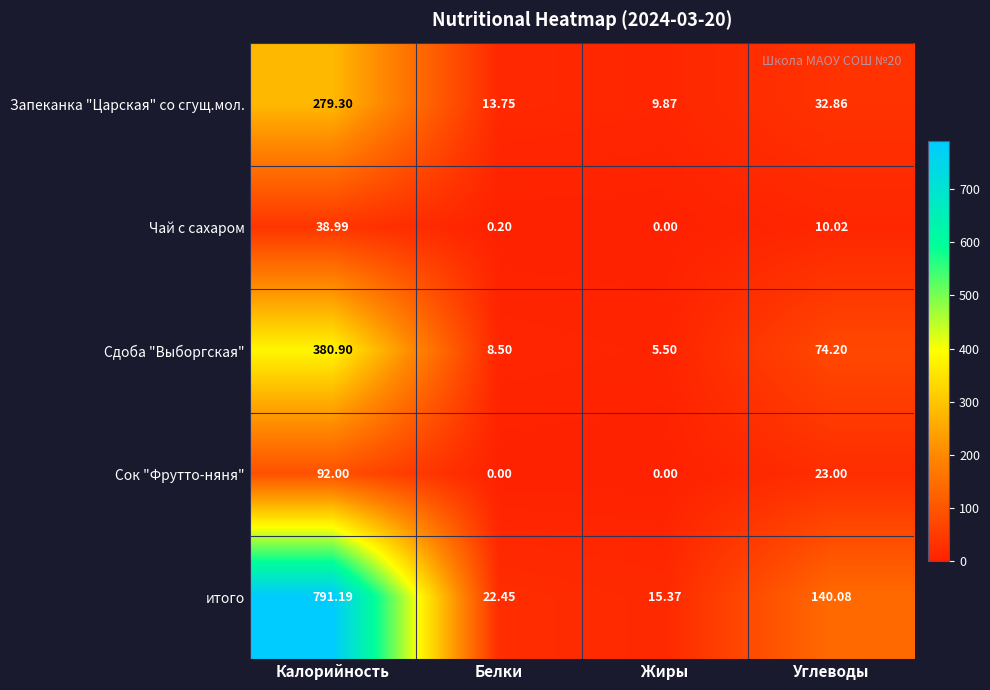

Which series has the largest range (max minus min)?

итого